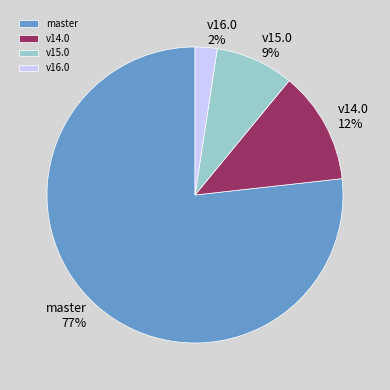

Is it true that v16.0 is 2% of the pie?

True